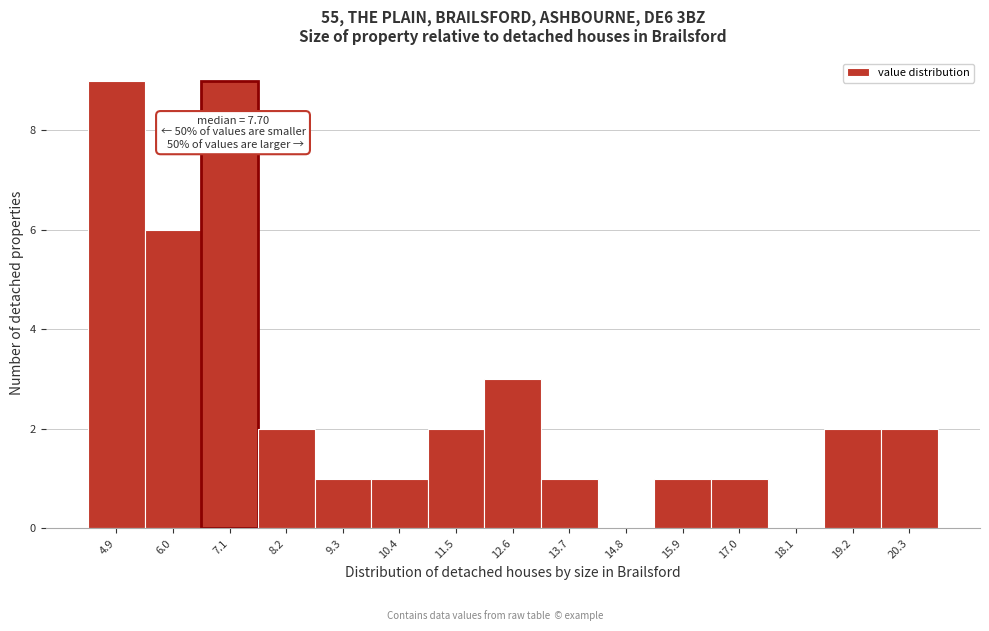

Reading left to right, extract all data points from this chart.

4.9=9	6.0=6	7.1=9	8.2=2	9.3=1	10.4=1	11.5=2	12.6=3	13.7=1	14.8=0	15.9=1	17.0=1	18.1=0	19.2=2	20.3=2